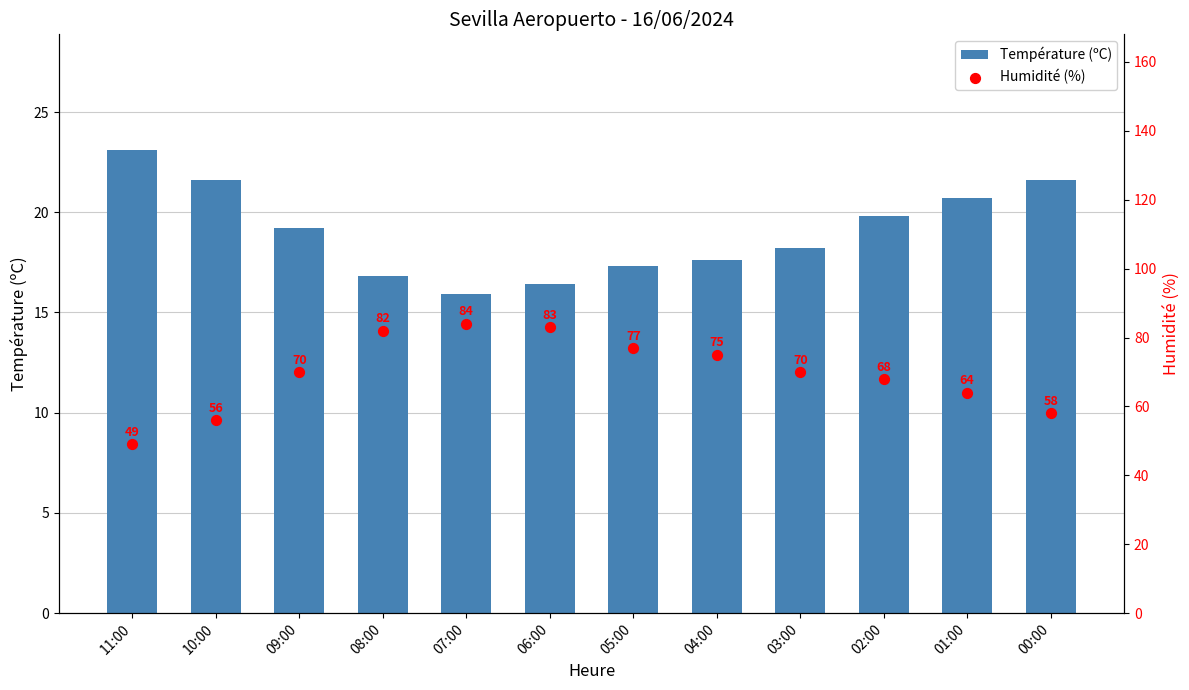

What is the total value across all series at 03:00?

88.2